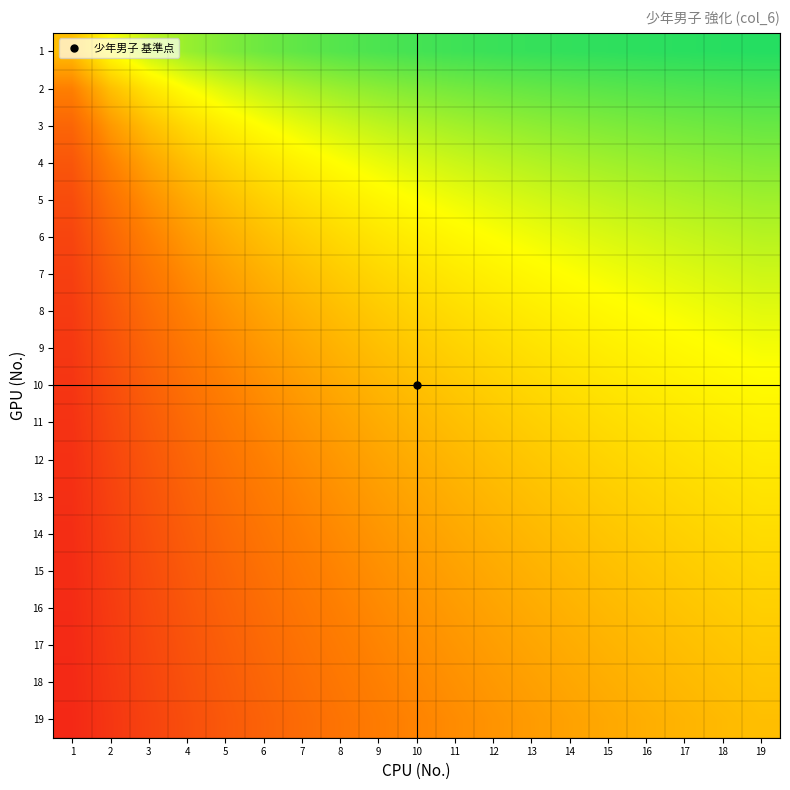

Reading right to left, list all the values displayed in this chart.

1: 19=0.9	18=0.9	17=0.9	16=0.9	15=0.9	14=0.9	13=0.9	12=0.9	11=0.9	10=0.9	9=0.9	8=0.9	7=0.9	6=0.9	5=0.8	4=0.8	3=0.7	2=0.7	1=0.5
2: 19=0.9	18=0.9	17=0.9	16=0.9	15=0.9	14=0.9	13=0.9	12=0.9	11=0.8	10=0.8	9=0.8	8=0.8	7=0.8	6=0.7	5=0.7	4=0.7	3=0.6	2=0.5	1=0.3
3: 19=0.9	18=0.9	17=0.8	16=0.8	15=0.8	14=0.8	13=0.8	12=0.8	11=0.8	10=0.8	9=0.7	8=0.7	7=0.7	6=0.7	5=0.6	4=0.6	3=0.5	2=0.4	1=0.2
4: 19=0.8	18=0.8	17=0.8	16=0.8	15=0.8	14=0.8	13=0.8	12=0.7	11=0.7	10=0.7	9=0.7	8=0.7	7=0.6	6=0.6	5=0.6	4=0.5	3=0.4	2=0.3	1=0.2
5: 19=0.8	18=0.8	17=0.8	16=0.8	15=0.7	14=0.7	13=0.7	12=0.7	11=0.7	10=0.7	9=0.6	8=0.6	7=0.6	6=0.5	5=0.5	4=0.4	3=0.4	2=0.3	1=0.2
6: 19=0.8	18=0.7	17=0.7	16=0.7	15=0.7	14=0.7	13=0.7	12=0.7	11=0.6	10=0.6	9=0.6	8=0.6	7=0.5	6=0.5	5=0.5	4=0.4	3=0.3	2=0.2	1=0.1
7: 19=0.7	18=0.7	17=0.7	16=0.7	15=0.7	14=0.7	13=0.6	12=0.6	11=0.6	10=0.6	9=0.6	8=0.5	7=0.5	6=0.5	5=0.4	4=0.4	3=0.3	2=0.2	1=0.1
8: 19=0.7	18=0.7	17=0.7	16=0.7	15=0.7	14=0.6	13=0.6	12=0.6	11=0.6	10=0.6	9=0.5	8=0.5	7=0.5	6=0.4	5=0.4	4=0.3	3=0.3	2=0.2	1=0.1
9: 19=0.7	18=0.7	17=0.7	16=0.6	15=0.6	14=0.6	13=0.6	12=0.6	11=0.5	10=0.5	9=0.5	8=0.5	7=0.4	6=0.4	5=0.4	4=0.3	3=0.2	2=0.2	1=0.1
10: 19=0.7	18=0.6	17=0.6	16=0.6	15=0.6	14=0.6	13=0.6	12=0.5	11=0.5	10=0.5	9=0.5	8=0.4	7=0.4	6=0.4	5=0.3	4=0.3	3=0.2	2=0.2	1=0.1
11: 19=0.6	18=0.6	17=0.6	16=0.6	15=0.6	14=0.6	13=0.5	12=0.5	11=0.5	10=0.5	9=0.4	8=0.4	7=0.4	6=0.4	5=0.3	4=0.3	3=0.2	2=0.2	1=0.1
12: 19=0.6	18=0.6	17=0.6	16=0.6	15=0.6	14=0.5	13=0.5	12=0.5	11=0.5	10=0.5	9=0.4	8=0.4	7=0.4	6=0.3	5=0.3	4=0.2	3=0.2	2=0.1	1=0.1
13: 19=0.6	18=0.6	17=0.6	16=0.6	15=0.5	14=0.5	13=0.5	12=0.5	11=0.5	10=0.4	9=0.4	8=0.4	7=0.3	6=0.3	5=0.3	4=0.2	3=0.2	2=0.1	1=0.1
14: 19=0.6	18=0.6	17=0.5	16=0.5	15=0.5	14=0.5	13=0.5	12=0.5	11=0.4	10=0.4	9=0.4	8=0.4	7=0.3	6=0.3	5=0.3	4=0.2	3=0.2	2=0.1	1=0.1
15: 19=0.6	18=0.5	17=0.5	16=0.5	15=0.5	14=0.5	13=0.5	12=0.4	11=0.4	10=0.4	9=0.4	8=0.3	7=0.3	6=0.3	5=0.2	4=0.2	3=0.2	2=0.1	1=0.1
16: 19=0.5	18=0.5	17=0.5	16=0.5	15=0.5	14=0.5	13=0.4	12=0.4	11=0.4	10=0.4	9=0.4	8=0.3	7=0.3	6=0.3	5=0.2	4=0.2	3=0.2	2=0.1	1=0.1
17: 19=0.5	18=0.5	17=0.5	16=0.5	15=0.5	14=0.5	13=0.4	12=0.4	11=0.4	10=0.4	9=0.3	8=0.3	7=0.3	6=0.3	5=0.2	4=0.2	3=0.1	2=0.1	1=0.1
18: 19=0.5	18=0.5	17=0.5	16=0.5	15=0.5	14=0.4	13=0.4	12=0.4	11=0.4	10=0.4	9=0.3	8=0.3	7=0.3	6=0.2	5=0.2	4=0.2	3=0.1	2=0.1	1=0.1
19: 19=0.5	18=0.5	17=0.5	16=0.5	15=0.4	14=0.4	13=0.4	12=0.4	11=0.4	10=0.3	9=0.3	8=0.3	7=0.3	6=0.2	5=0.2	4=0.2	3=0.1	2=0.1	1=0.0